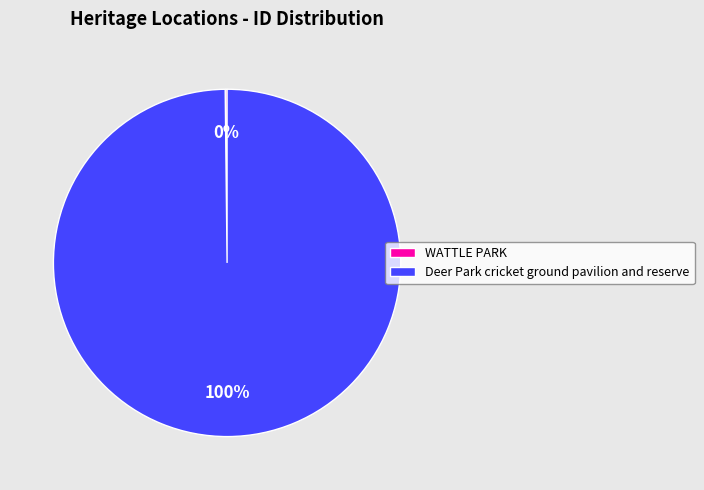

Which category has the biggest portion of the pie?

Deer Park cricket ground pavilion and reserve